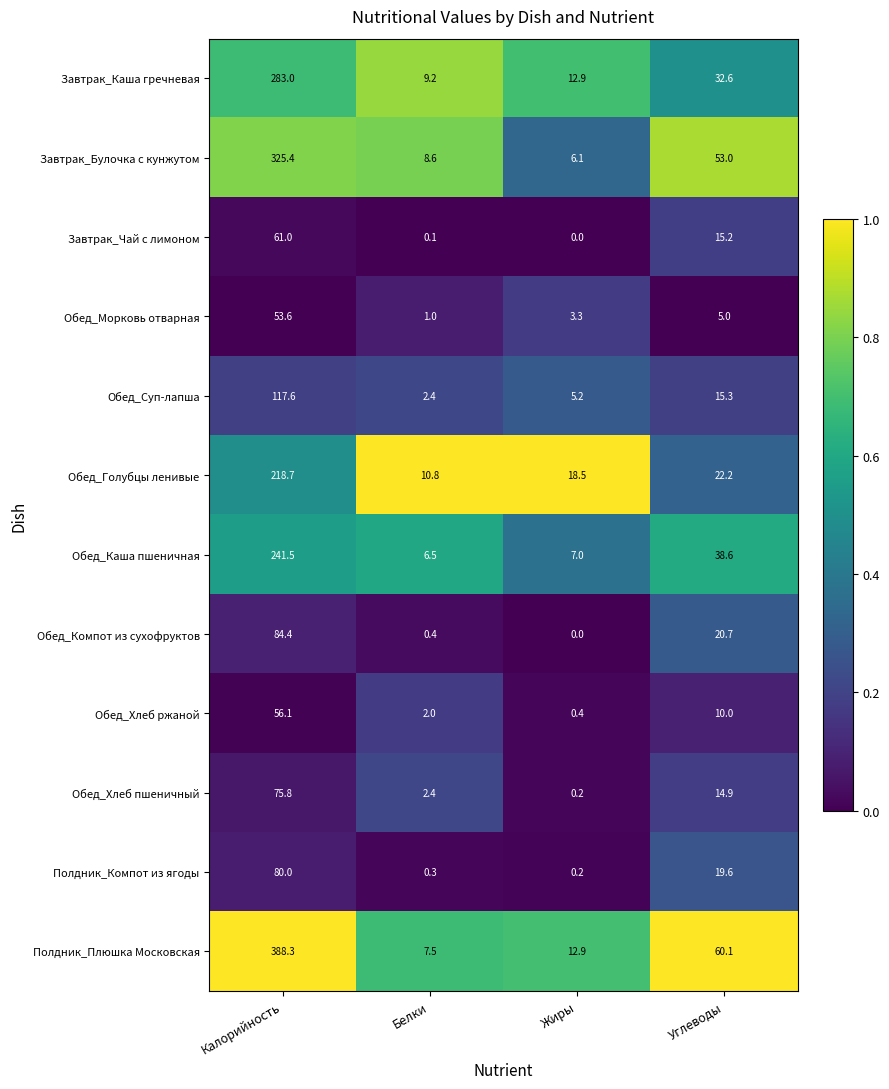

How many categories are shown in the chart?

4